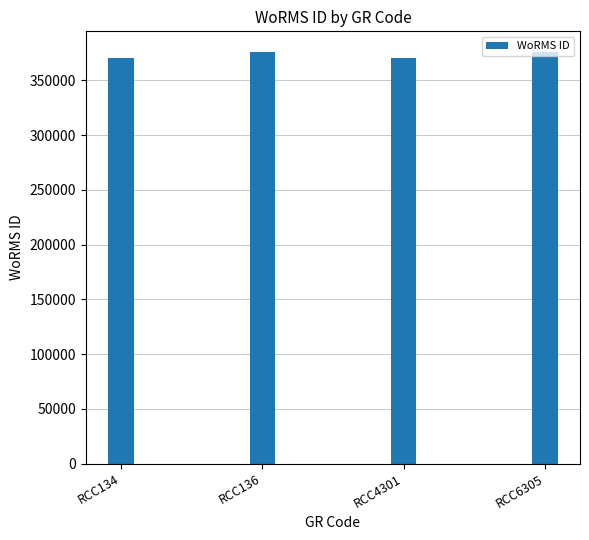

What is the greatest value displayed?

375880